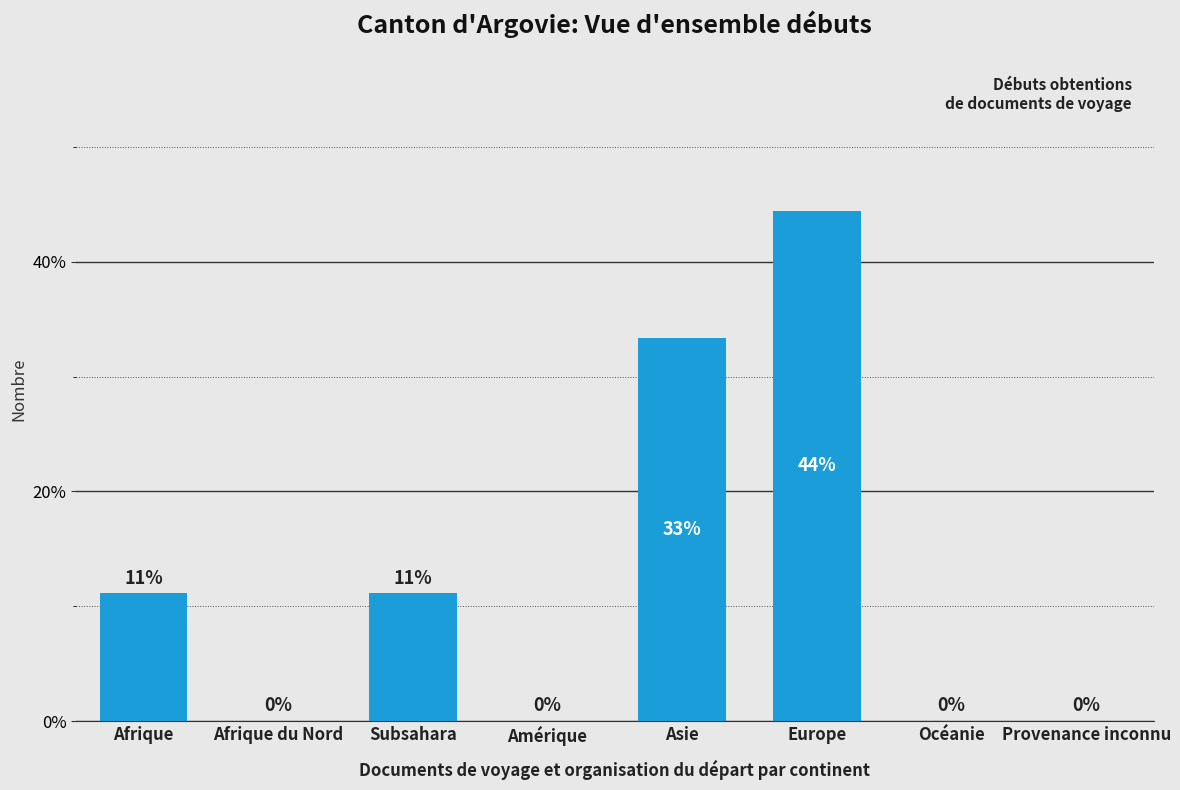

At which category does the chart reach its peak across all series?

Europe